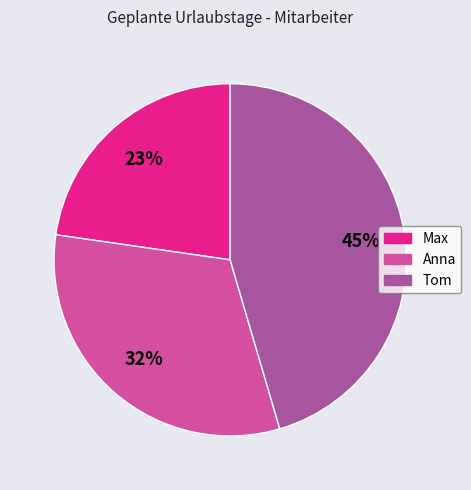

Combined, do Tom and Anna account for over 50%?

Yes